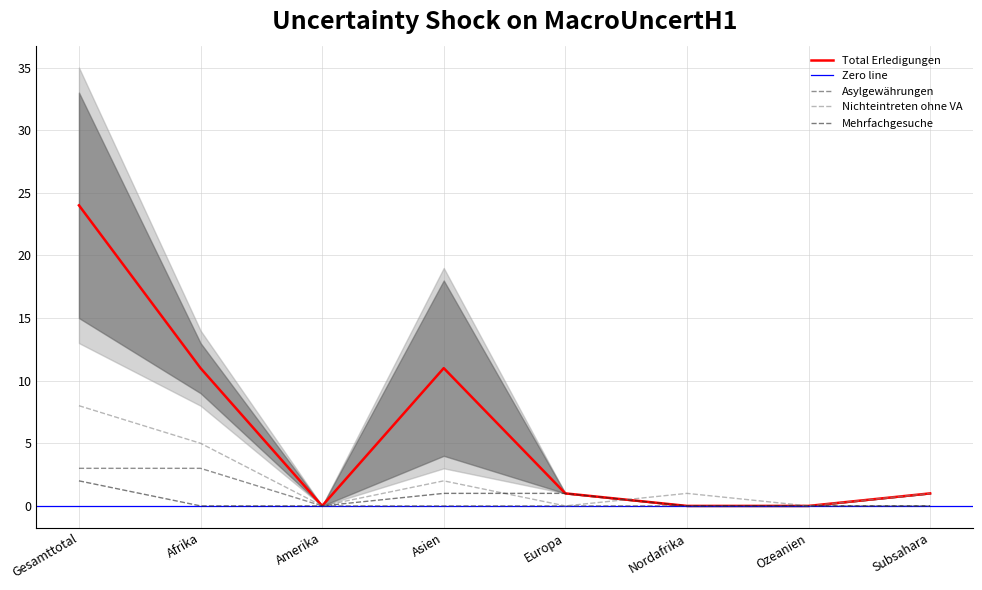

What are all the series names shown in the legend?

Total Erledigungen, Asylgewährungen, Nichteintreten ohne VA, Mehrfachgesuche